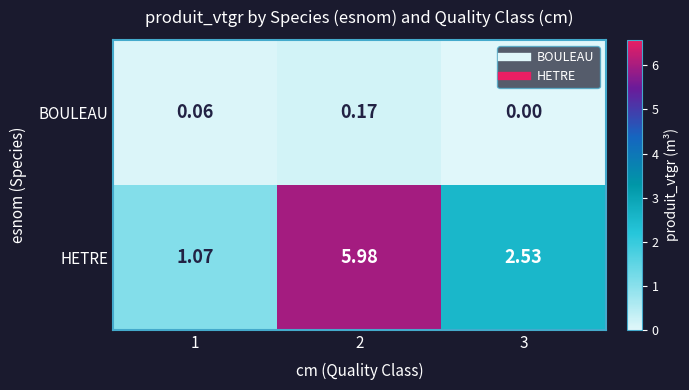

Which series has the widest spread of values?

HETRE